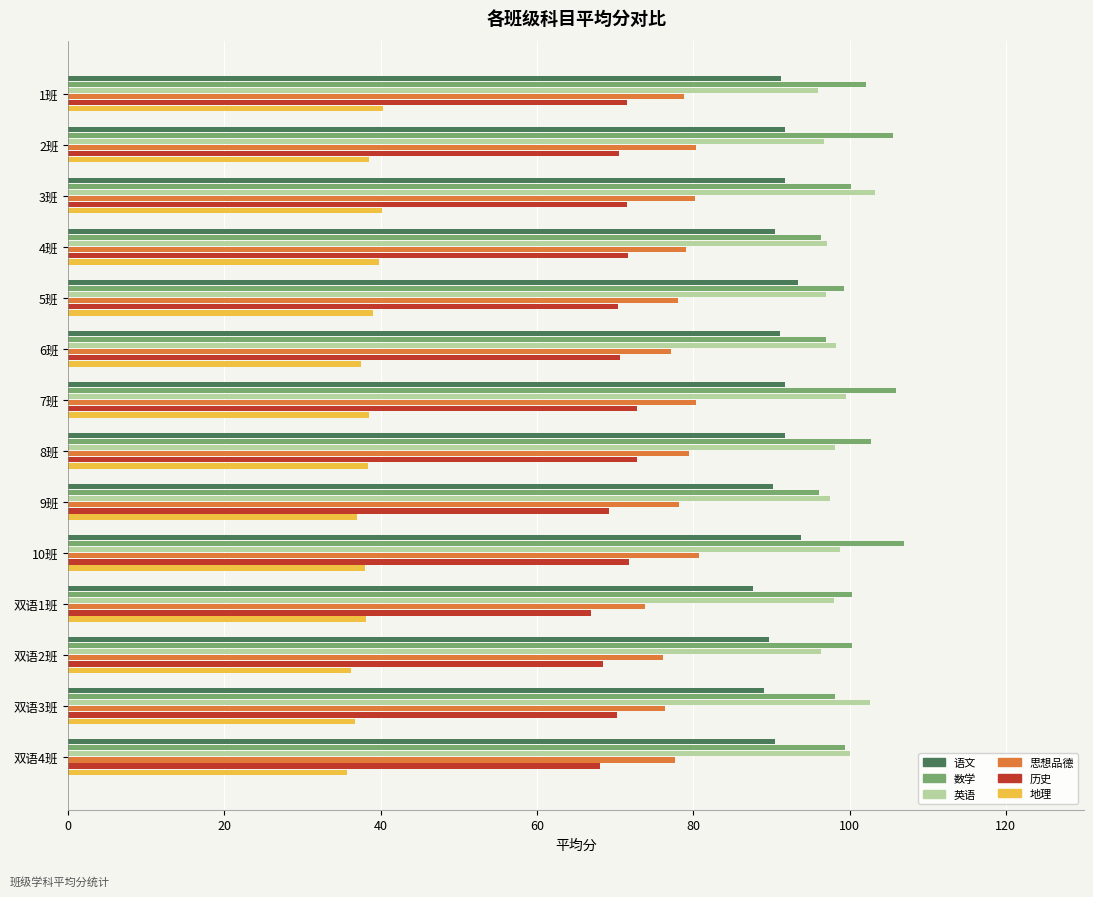

Which series has the largest total across all categories?

数学